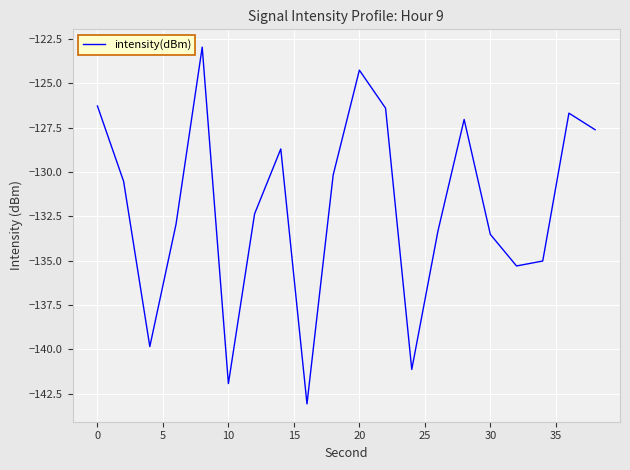

What is the difference between the maximum and minimum values?

20.1